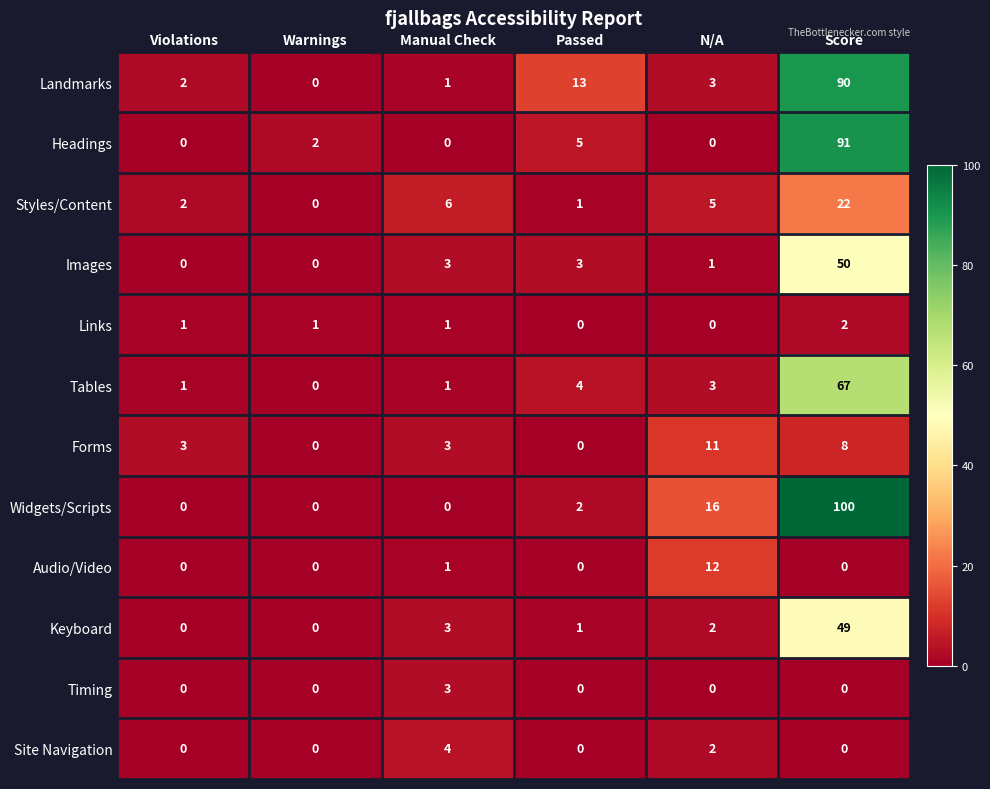

What is the difference between the maximum and minimum values in the Keyboard series?

49